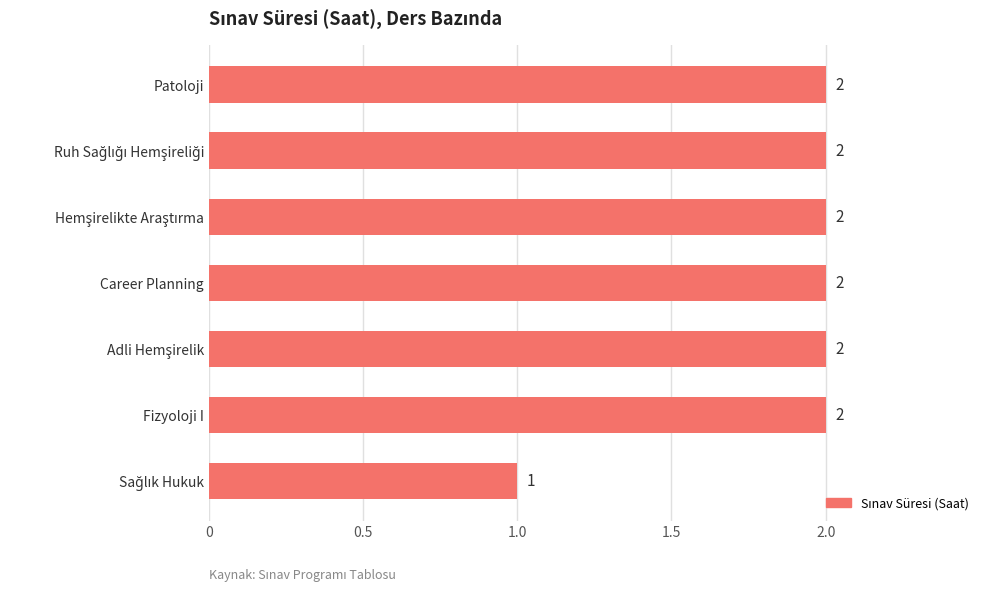

What is the sum of all values?

13